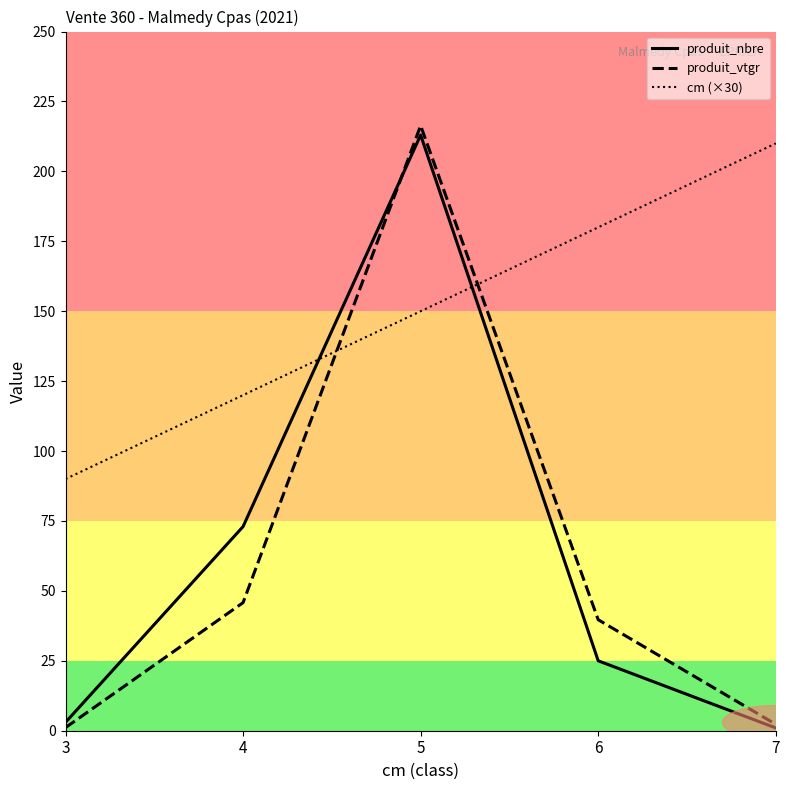

What is the maximum value shown in the chart?

216.4